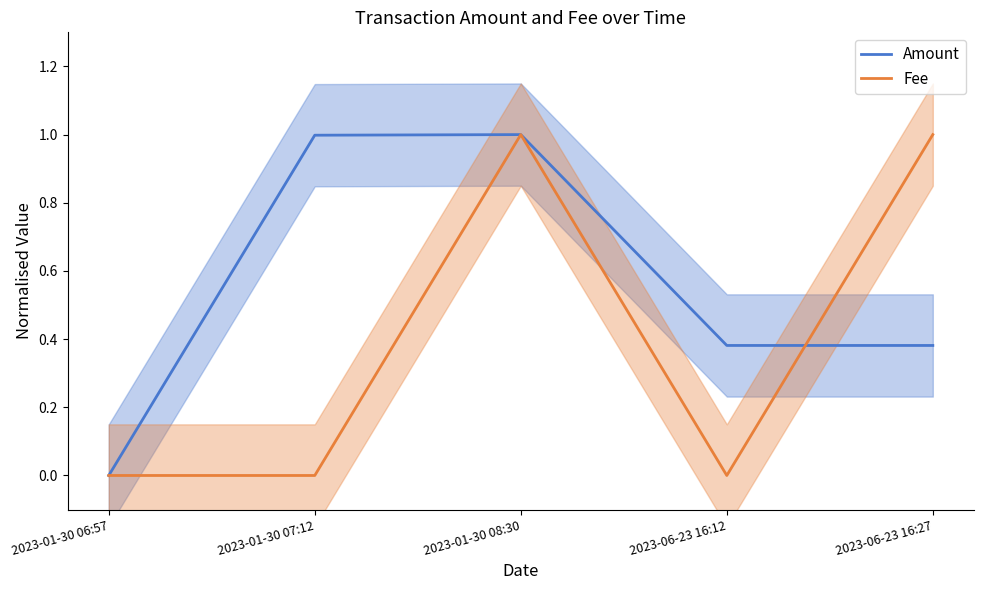

How many Fee values are between 0 and 1?

5